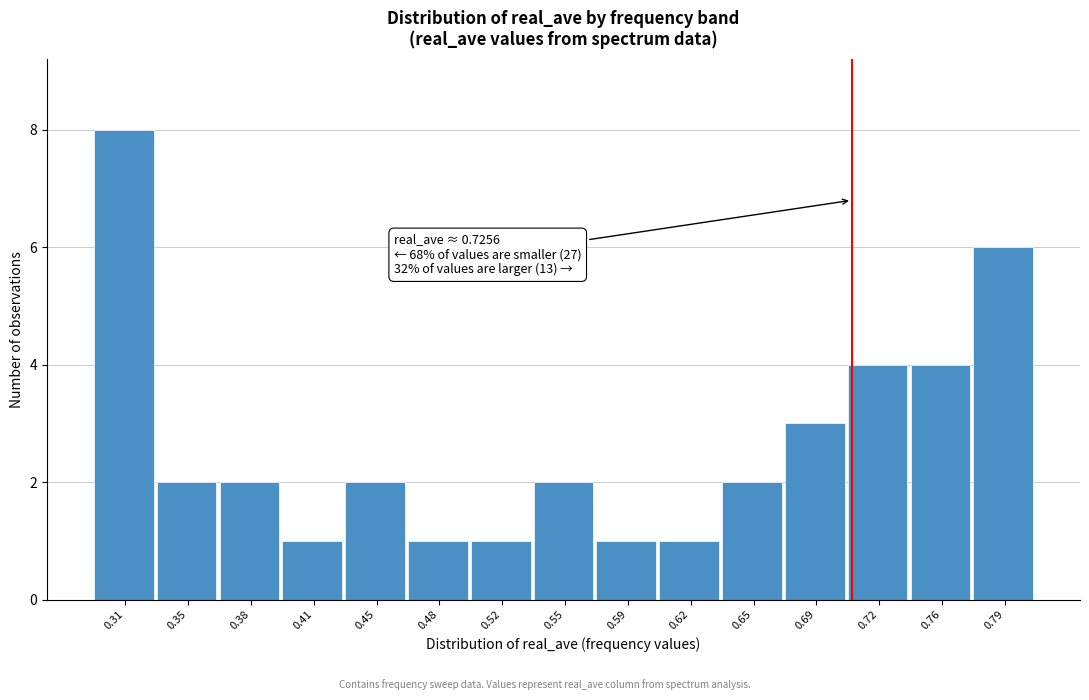

Reading left to right, extract all data points from this chart.

8	2	2	1	2	1	1	2	1	1	2	3	4	4	6